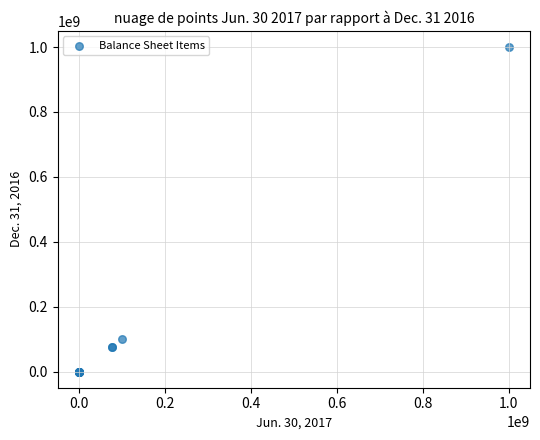

What Y value in the scatter plot is closest to 499999500?

100000000.0